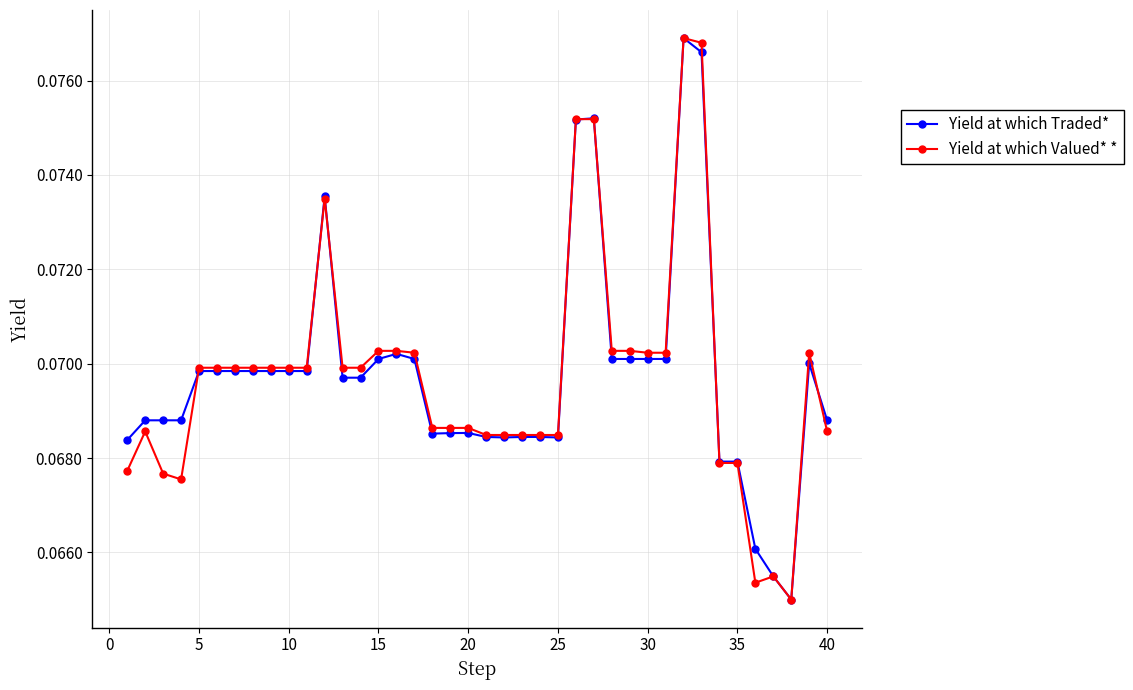

At how many categories does at least one series exceed 0?

40